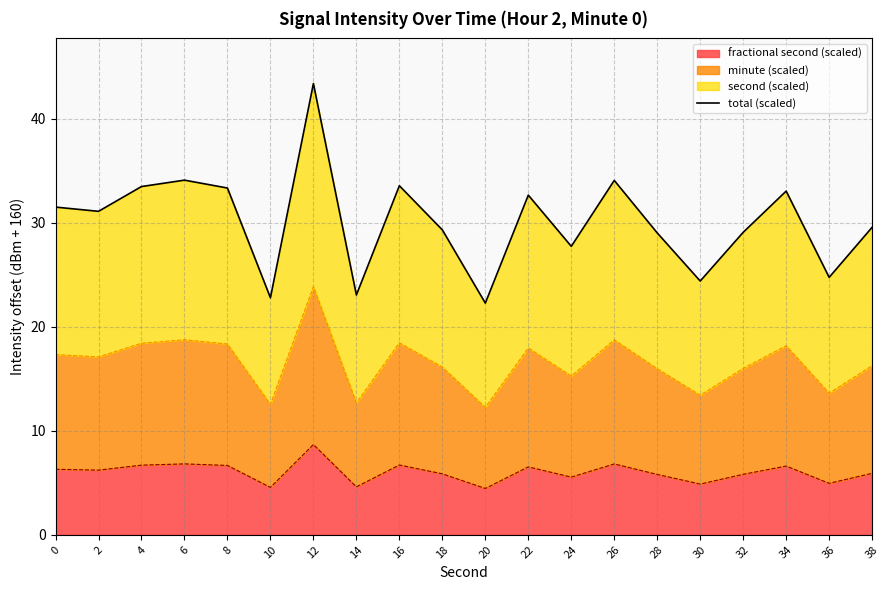

What is the value of the 9th point from the left?

33.6